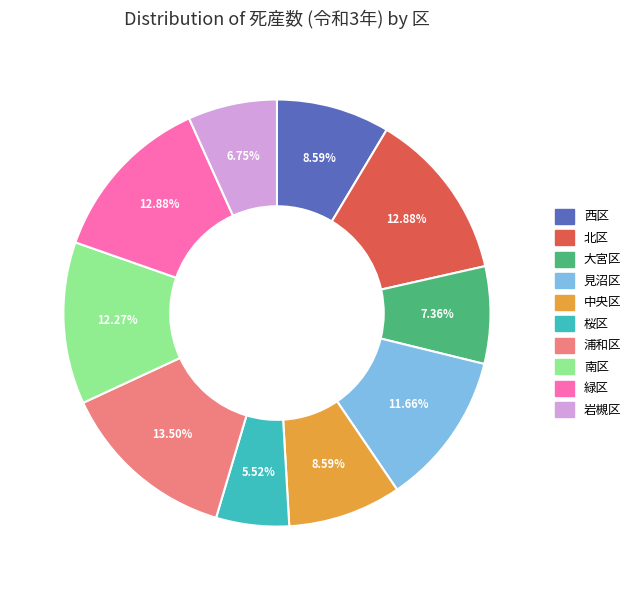

Approximately how many times larger is the value at 浦和区 compared to 西区?

1.6